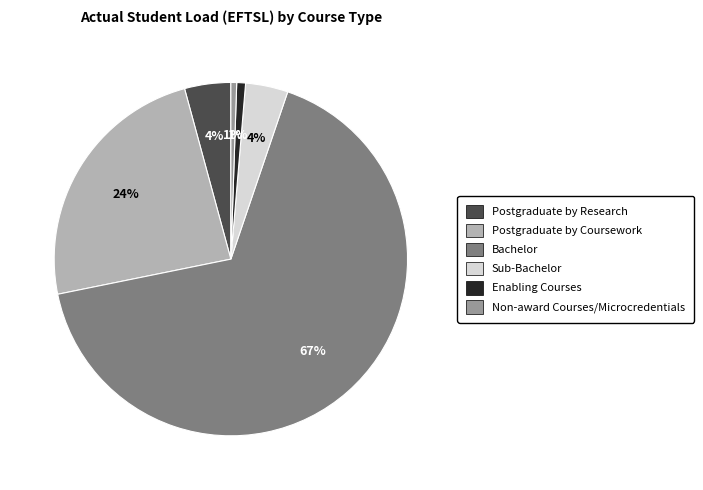

To the nearest percent, what portion does Enabling Courses represent?

1%